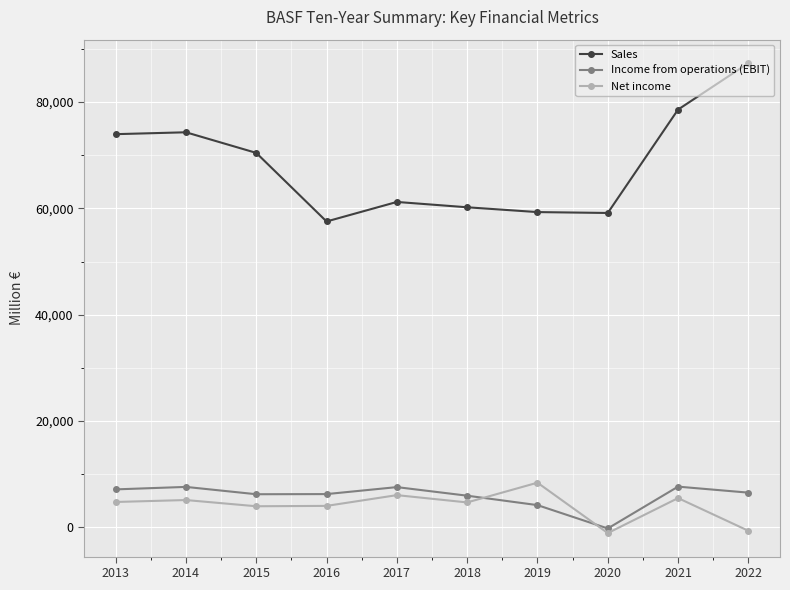

True or false: Income from operations (EBIT) has more than 0 points higher than both neighbors.

True